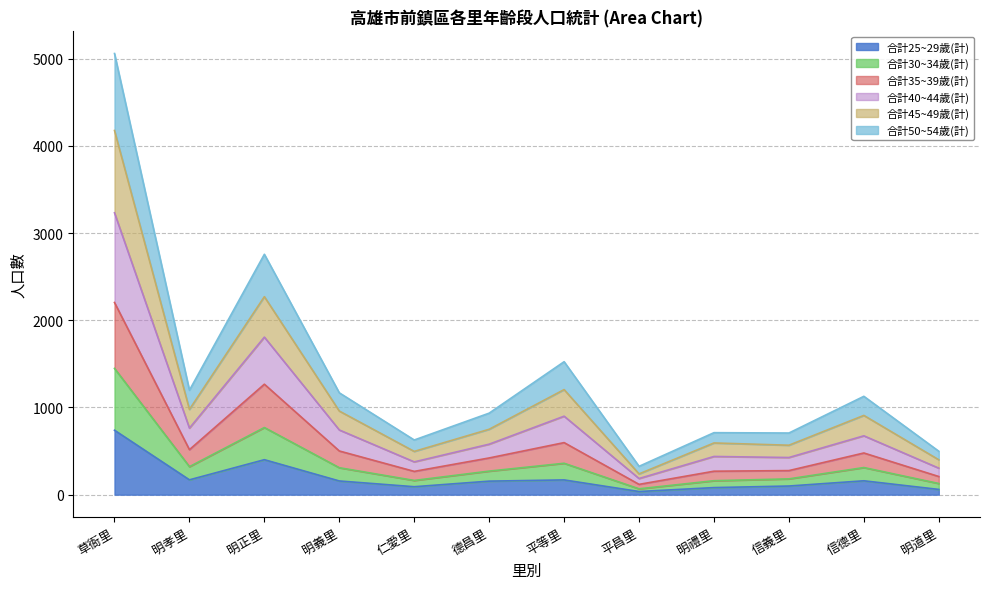

What is the total value across all series at 信德里?

1128